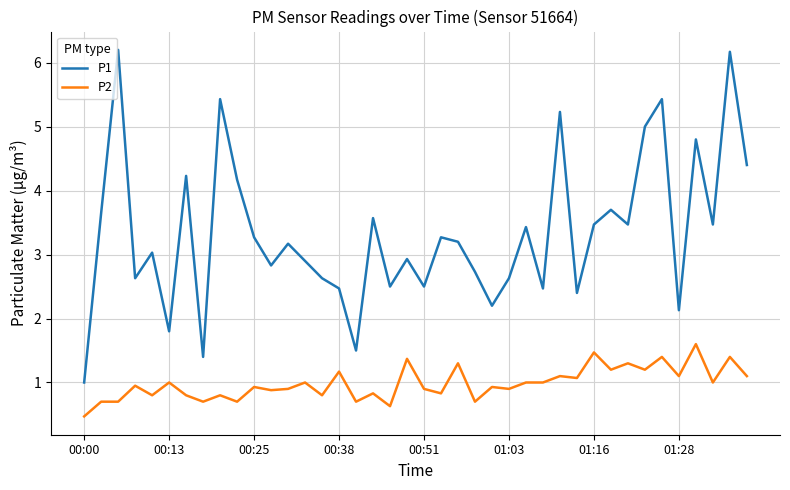

Which series has the largest total across all categories?

P1